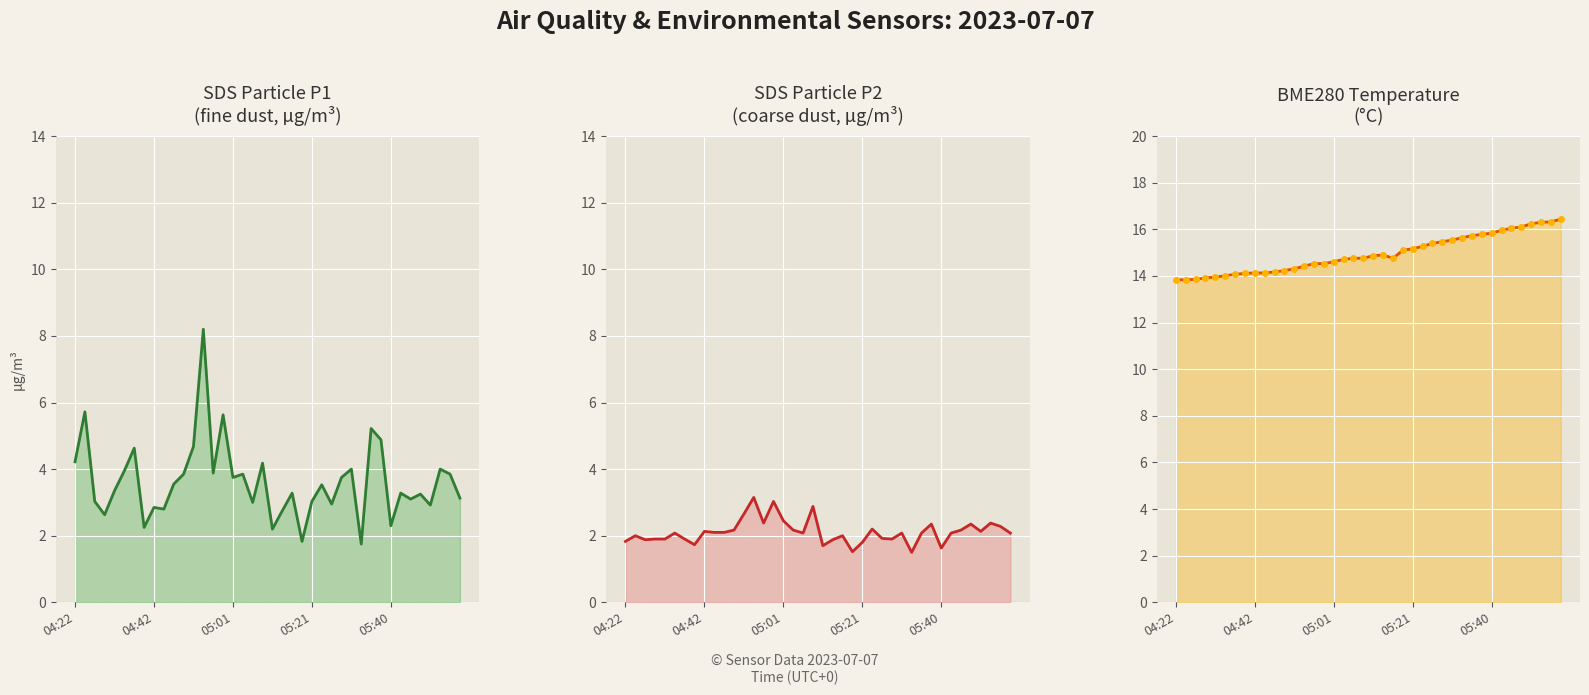

The BME280 Temperature (°C) series shows 15.3 at 25. True or false?

True